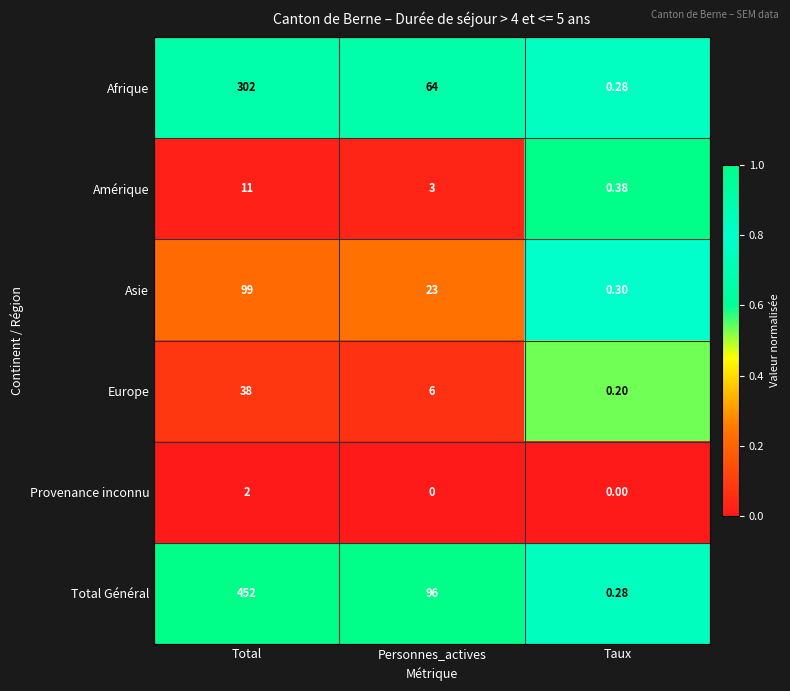

Is the value of Afrique at Total greater than the value of Amérique at Total?

Yes